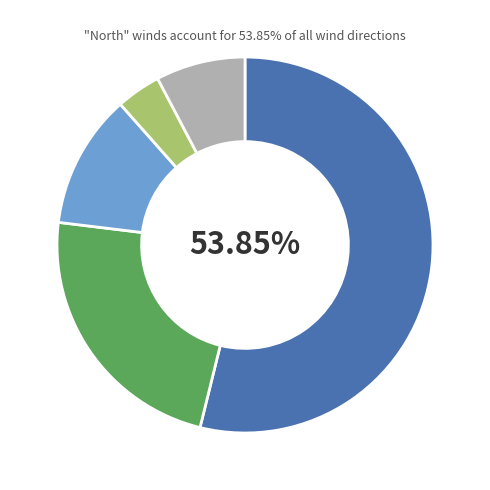

Is there any slice that represents more than half of the pie?

Yes